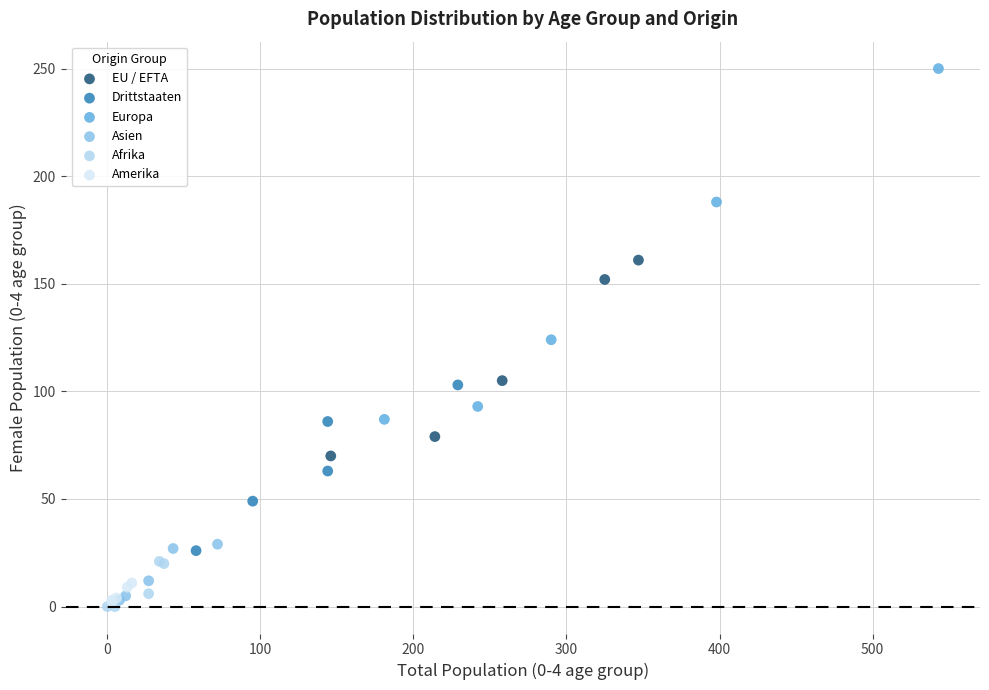

Which series contains the highest Y value?

Europa